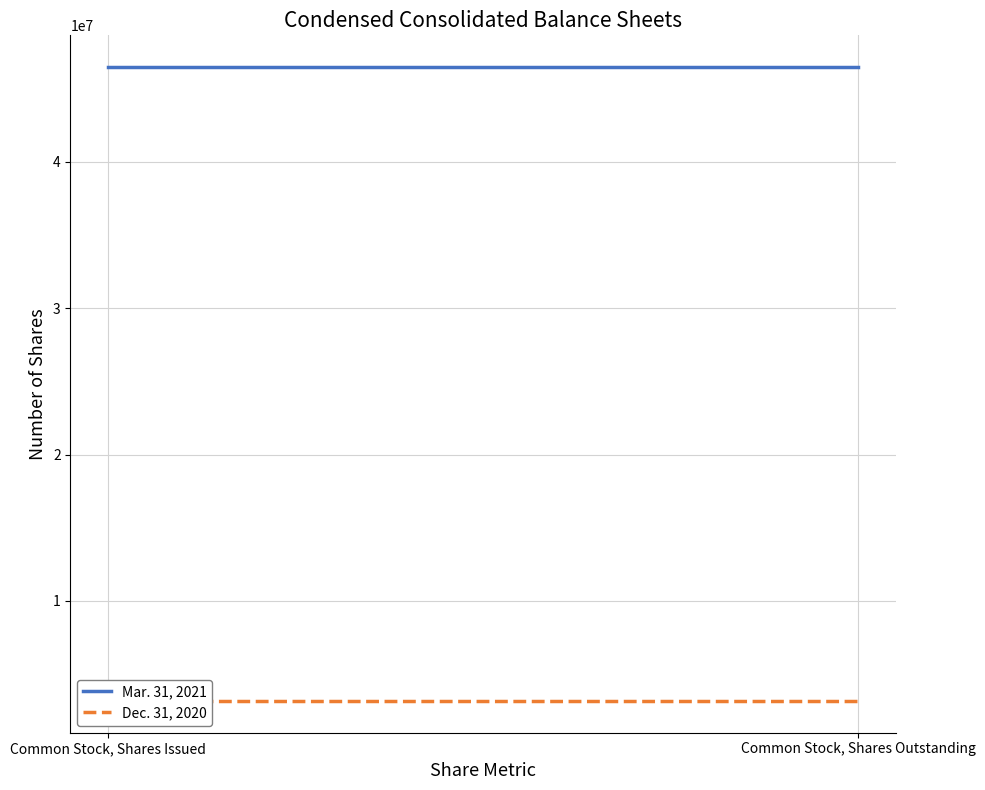

Which series has the largest total across all categories?

Mar. 31, 2021